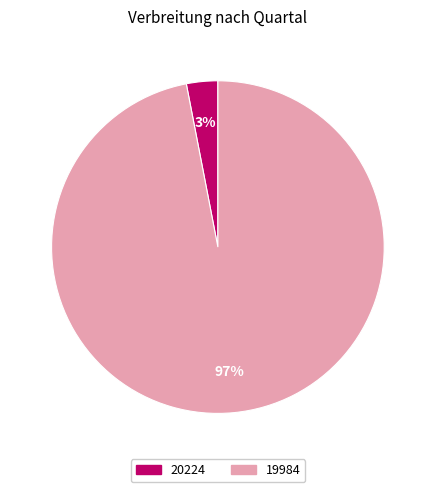

To the nearest percent, what is the difference between the 20224 and 19984 slice percentages?

94%